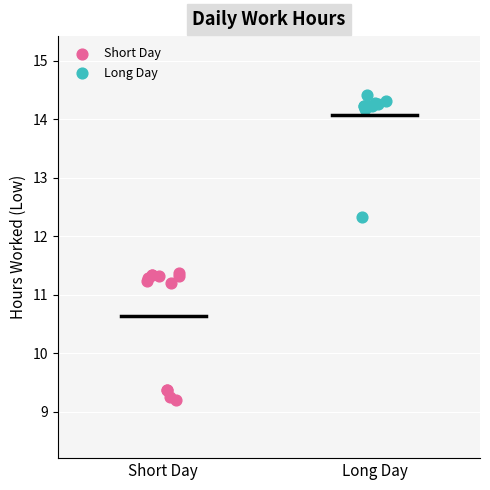

Which series contains the lowest Y value?

Short Day